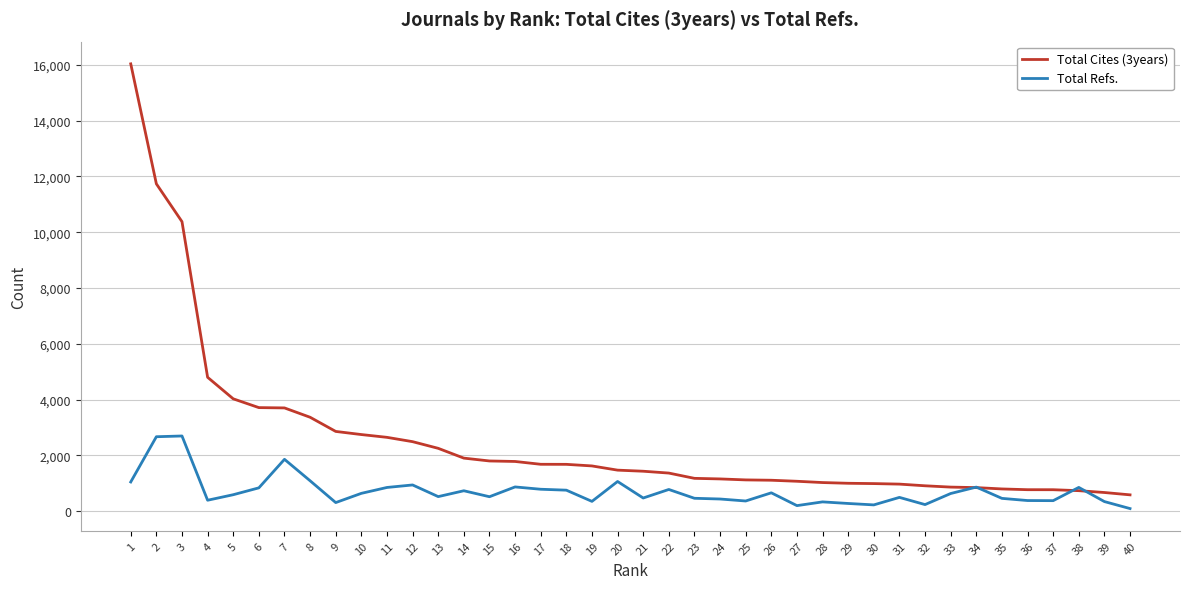

How many intersections are there between Total Cites (3years) and Total Refs.?

4